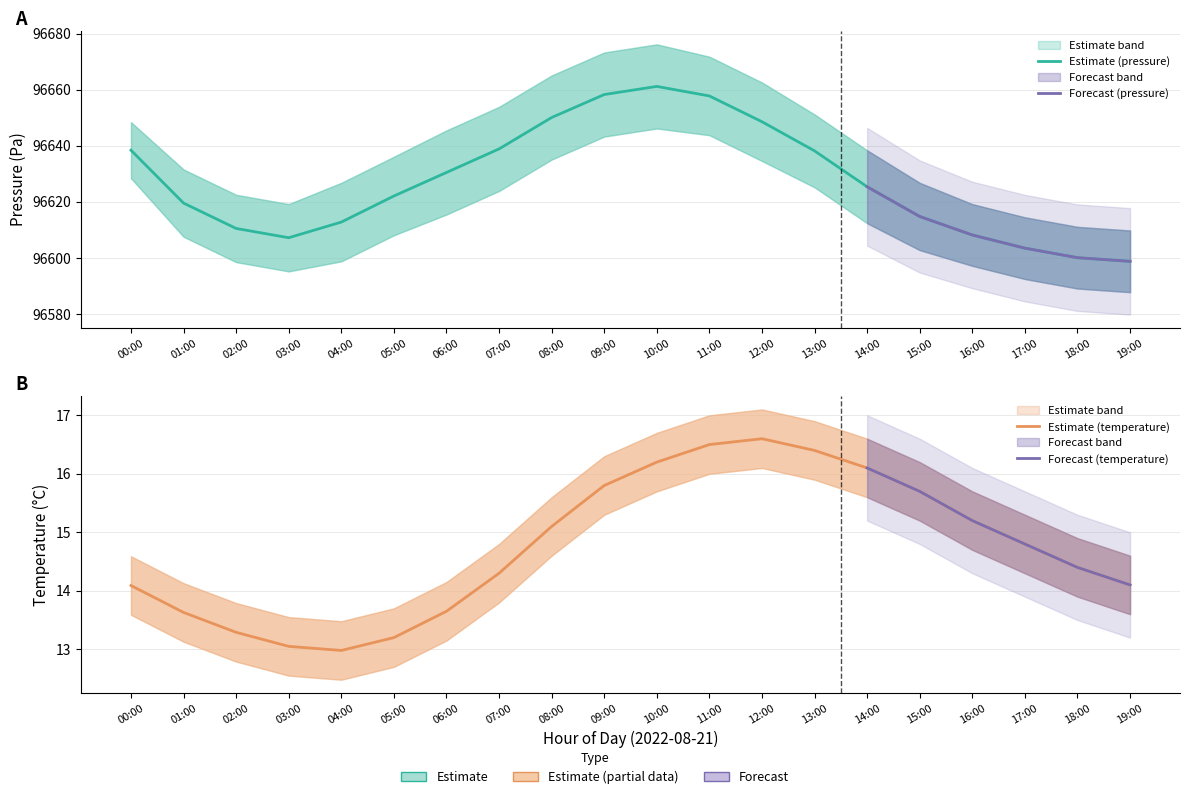

At which label does temperature_upper first exceed 15?

08:00